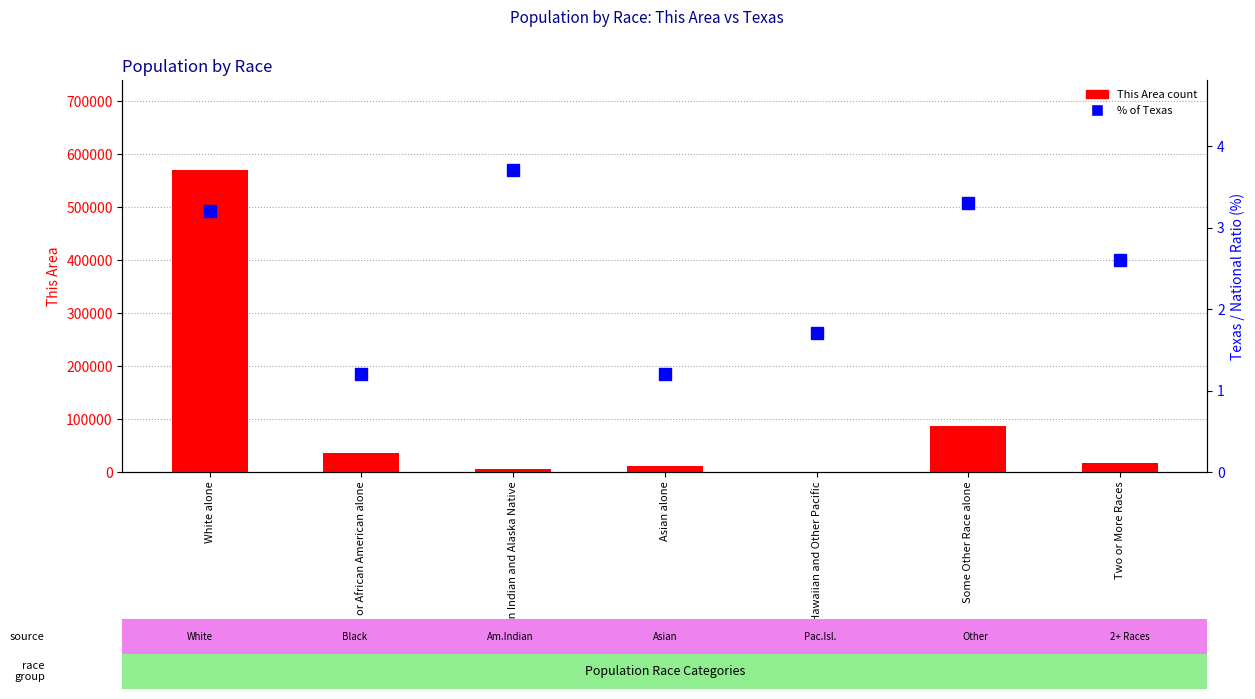

At which label is This Area count closest to 284935?

Some Other Race alone